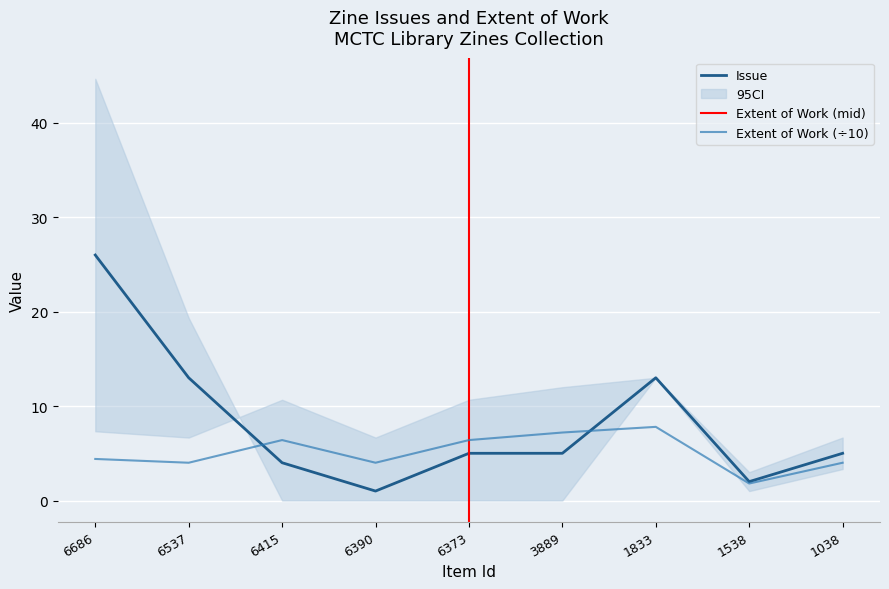

Is it true that Extent of Work equals 7.1 at 6537?

False